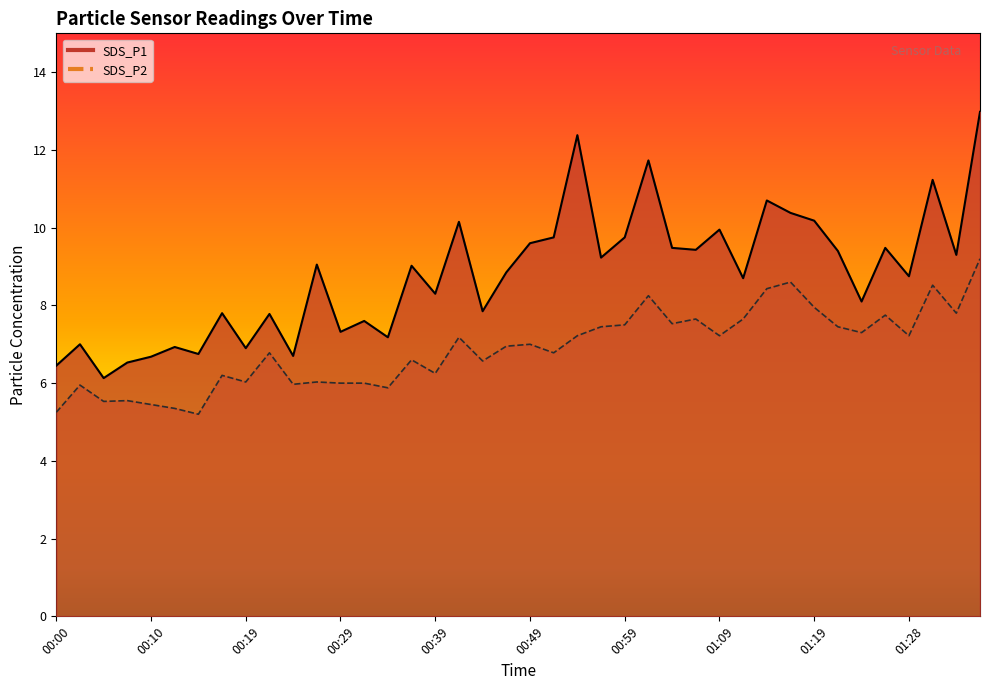

What is the minimum value for SDS_P1?

6.1